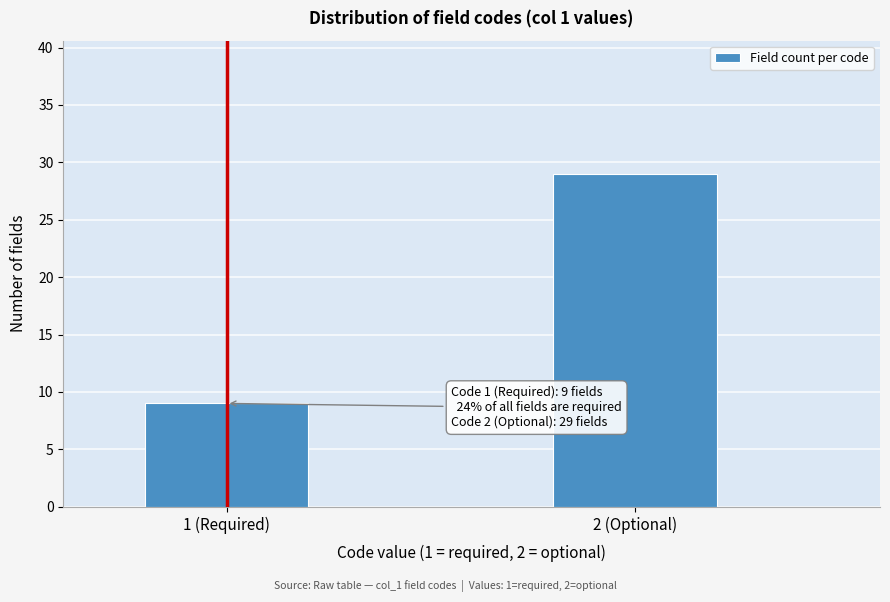

Reading left to right, transcribe all the data shown in this chart.

1 (Required)=9	2 (Optional)=29